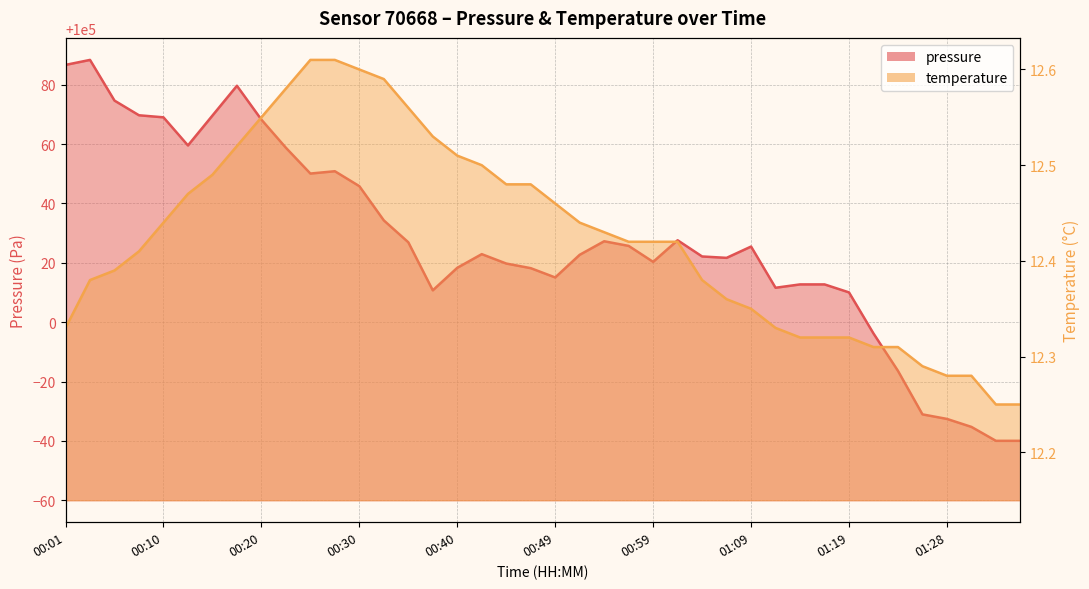

The value of pressure at 00:01 is 100086.7. True or false?

True